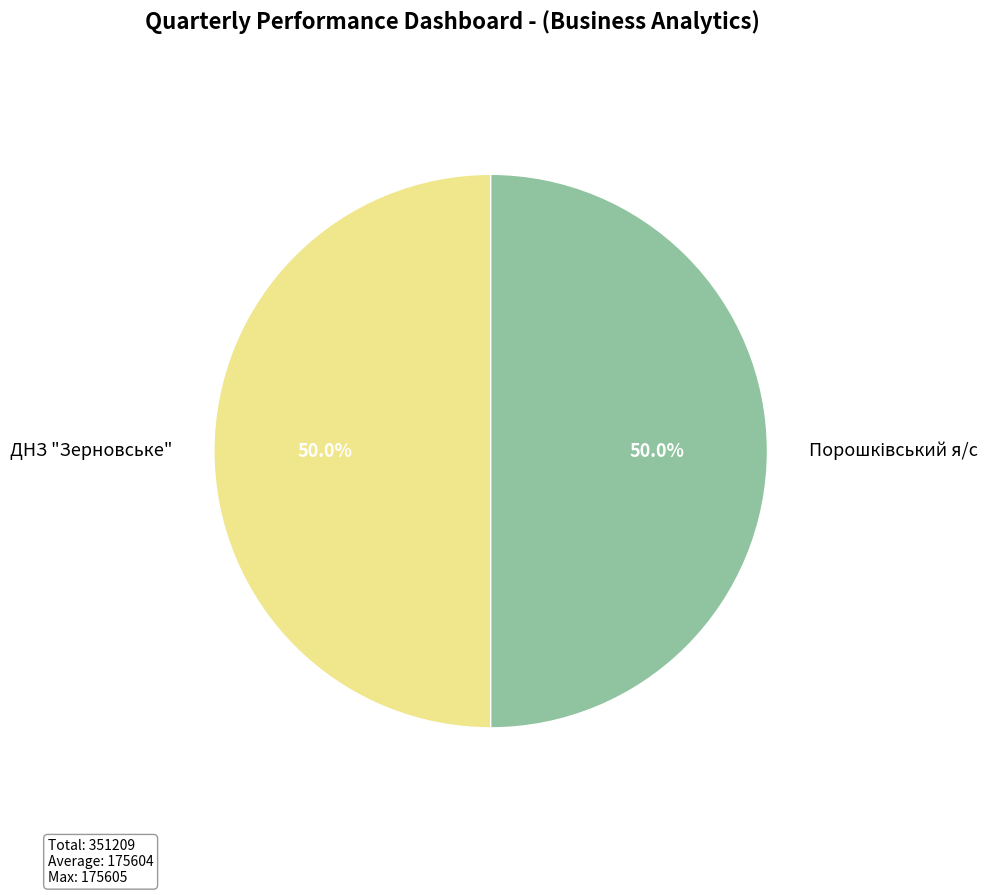

How many segments does this pie chart have?

2